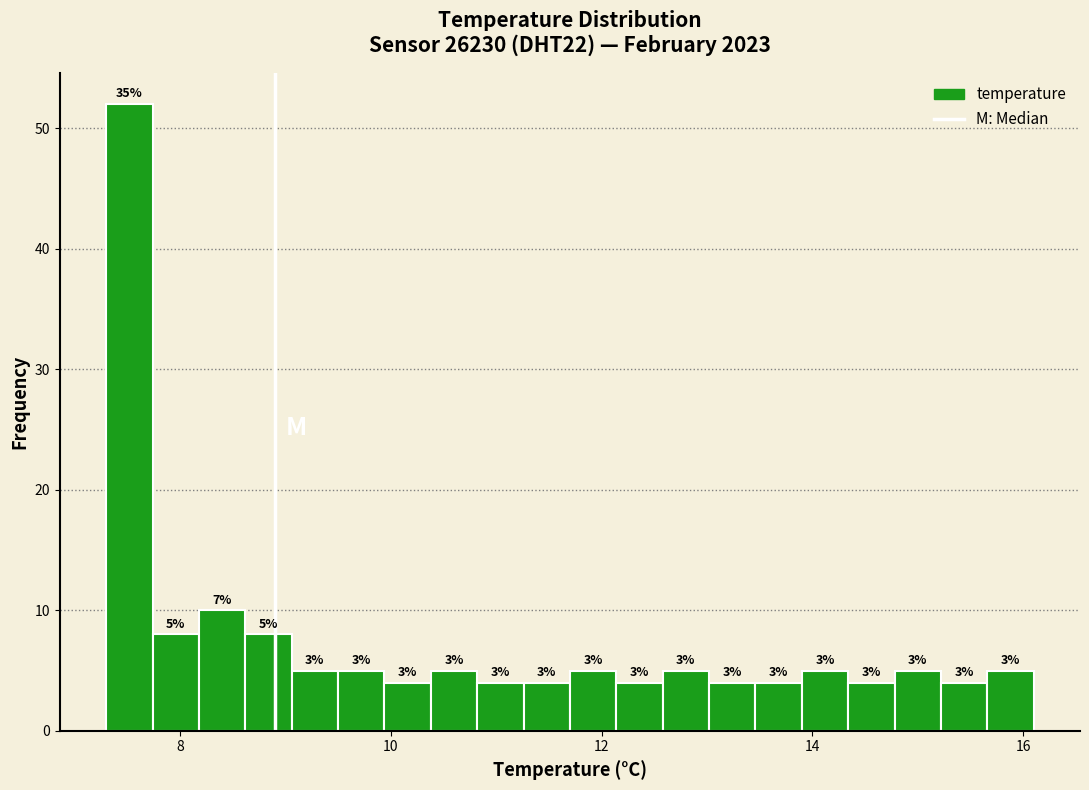

Read against the x-axis, roughly where is the centre of the tallest bar?

7.6